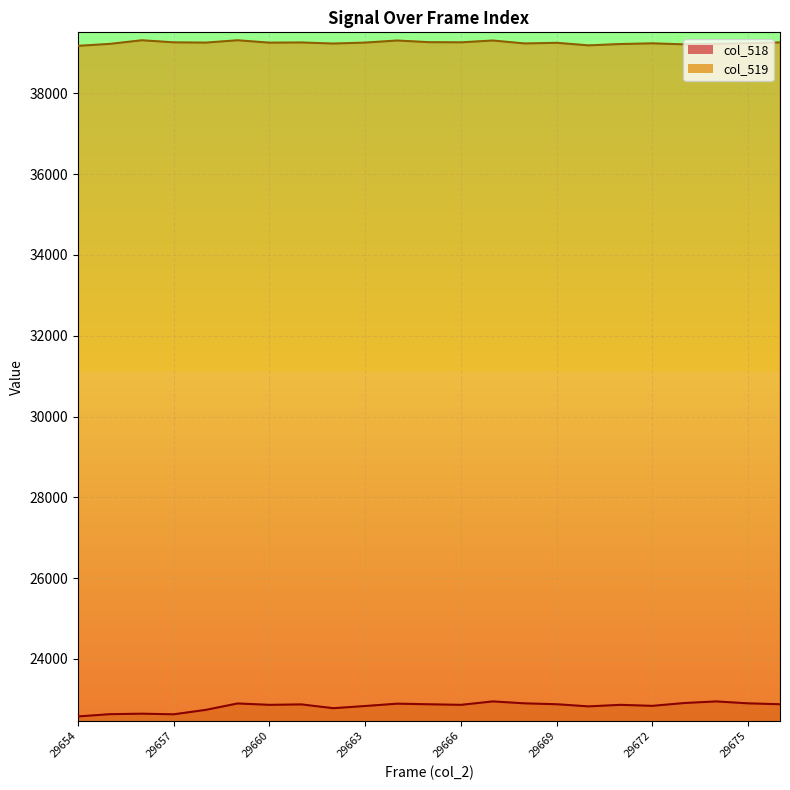

What is the sum of all col_519 values?

902796